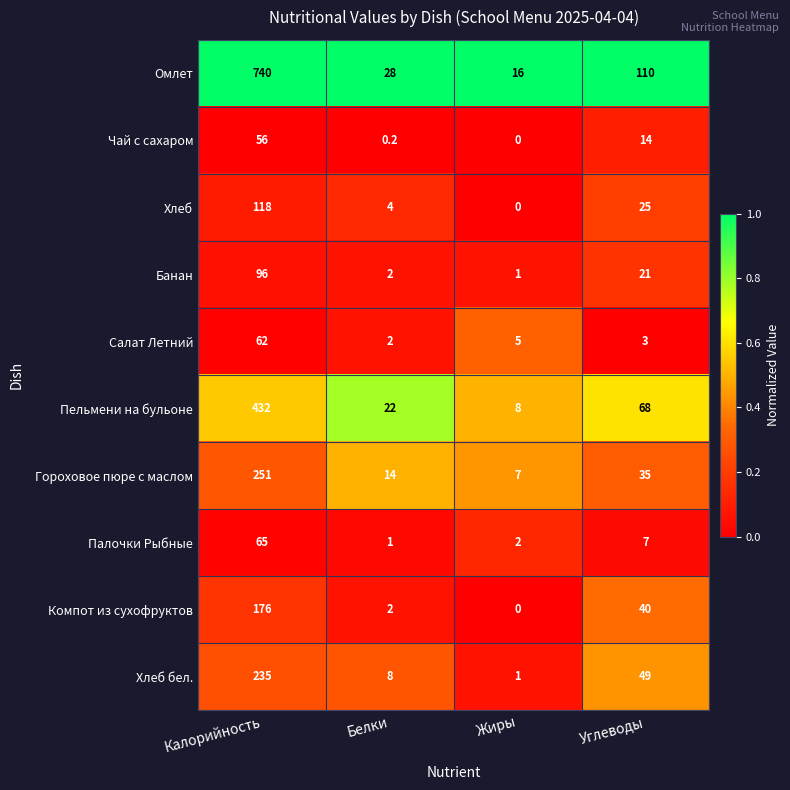

Which category has the lowest value in the Гороховое пюре с маслом series?

Жиры